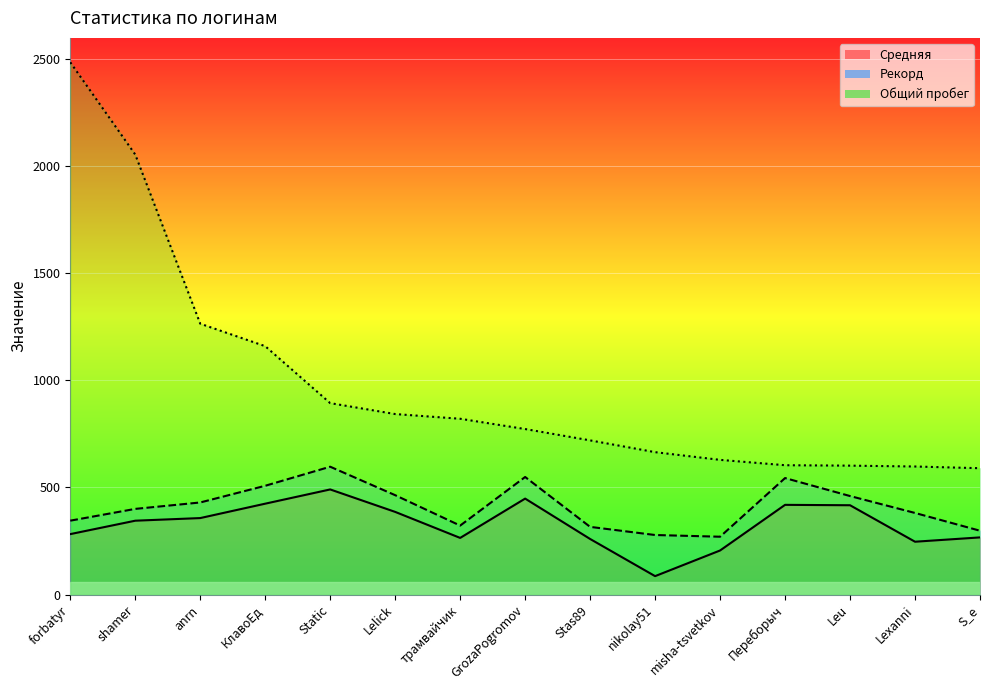

At which label does Общий пробег reach its peak?

forbatyr